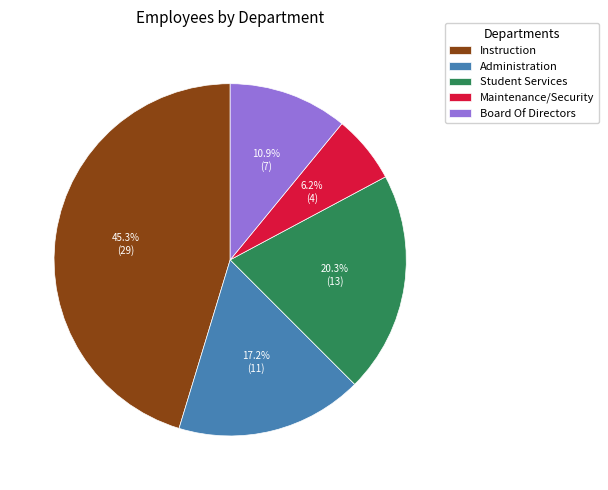

Is it true that Administration is 17% of the pie?

True